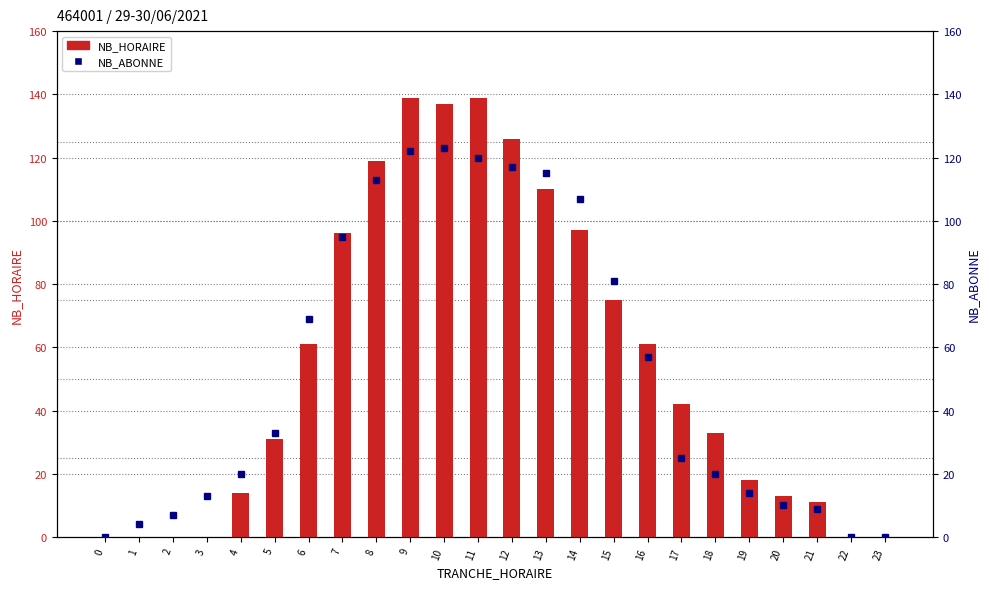

Does the chart contain any negative values?

No